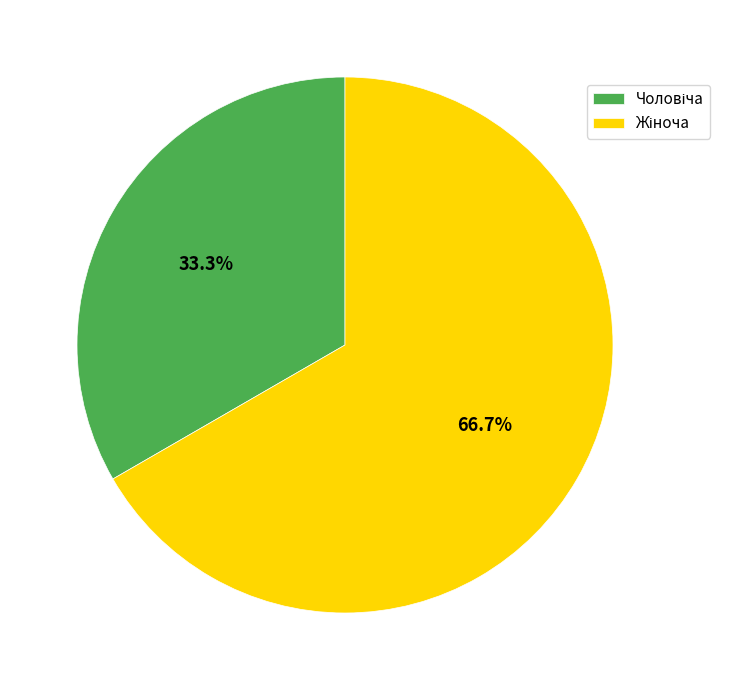

Does any single category account for the majority?

Yes